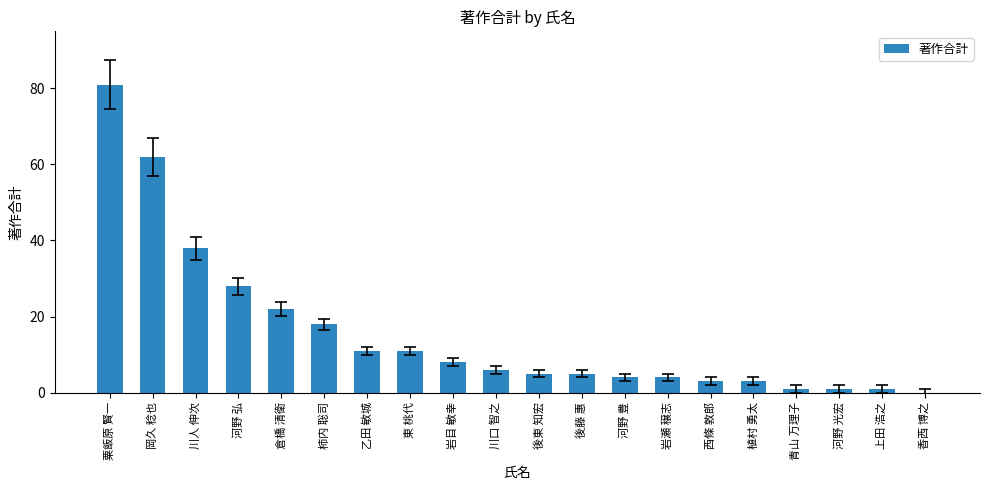

What is the sum of all values?

312